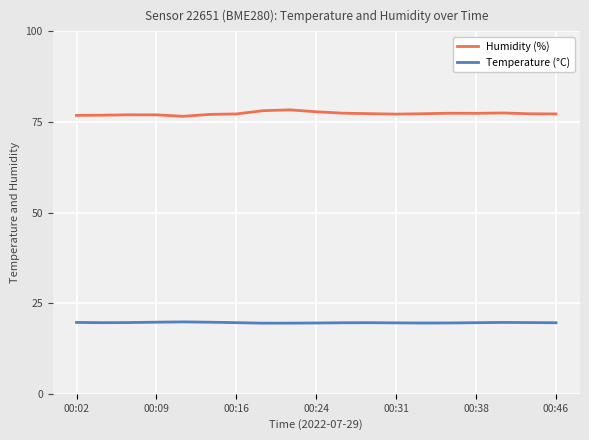

What is the value of the Temperature (°C) point at the 19th from the left?

19.6